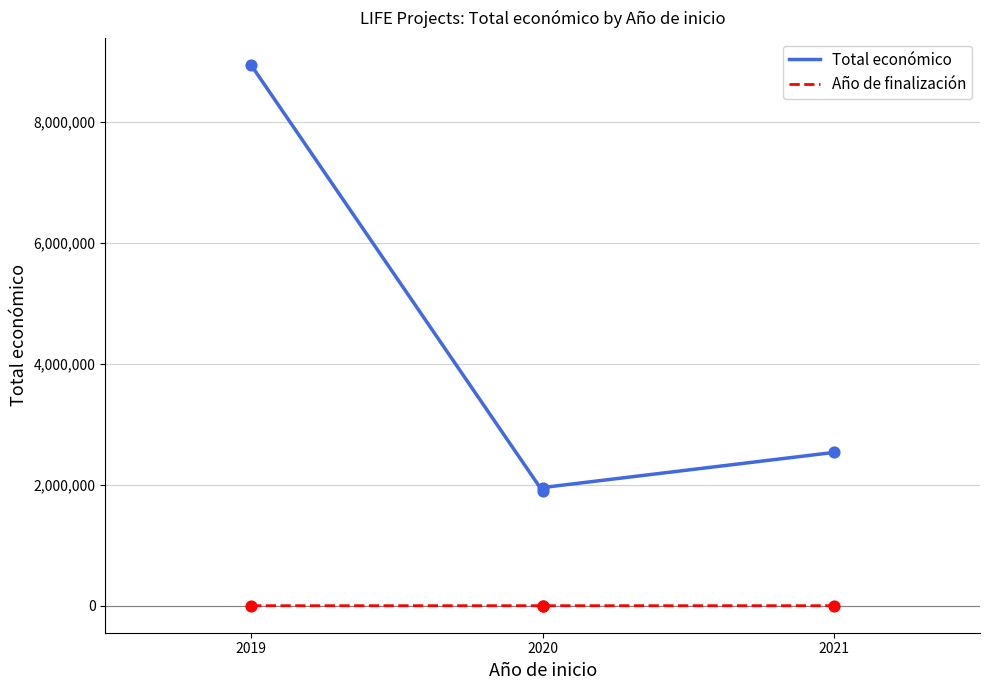

Which series has the widest spread of Y values?

Total económico